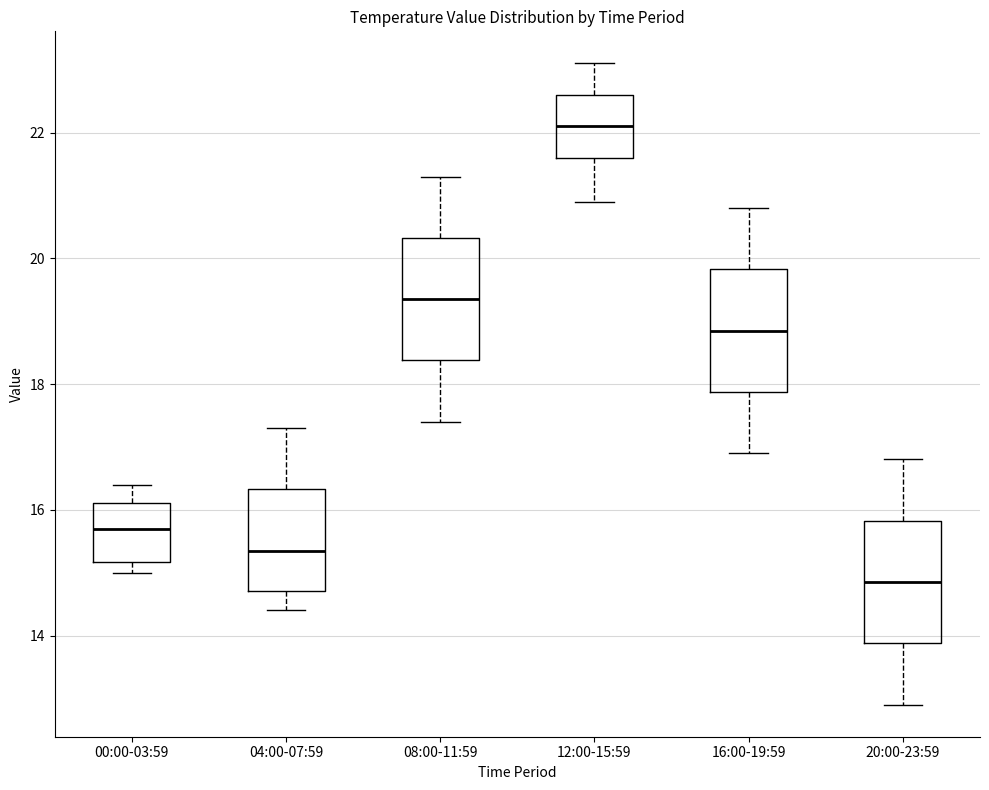

Reading left to right, read every box against the y-axis: the position of its median line, the range the box covers, and the ends of its whiskers. The values are not printed on the chart, so give them approximately, as read against the axis.

00:00-03:59: median 15.8, box 15.2 to 16.2, whiskers 15.0 to 16.4
04:00-07:59: median 15.4, box 14.8 to 16.4, whiskers 14.4 to 17.4
08:00-11:59: median 19.4, box 18.4 to 20.4, whiskers 17.4 to 21.4
12:00-15:59: median 22.2, box 21.6 to 22.6, whiskers 21.0 to 23.2
16:00-19:59: median 18.8, box 17.8 to 19.8, whiskers 17.0 to 20.8
20:00-23:59: median 14.8, box 13.8 to 15.8, whiskers 13.0 to 16.8